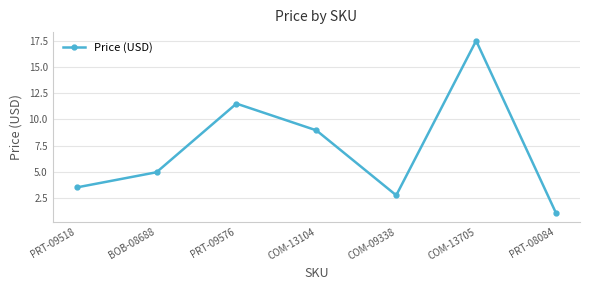

Where is the first local minimum?

COM-09338